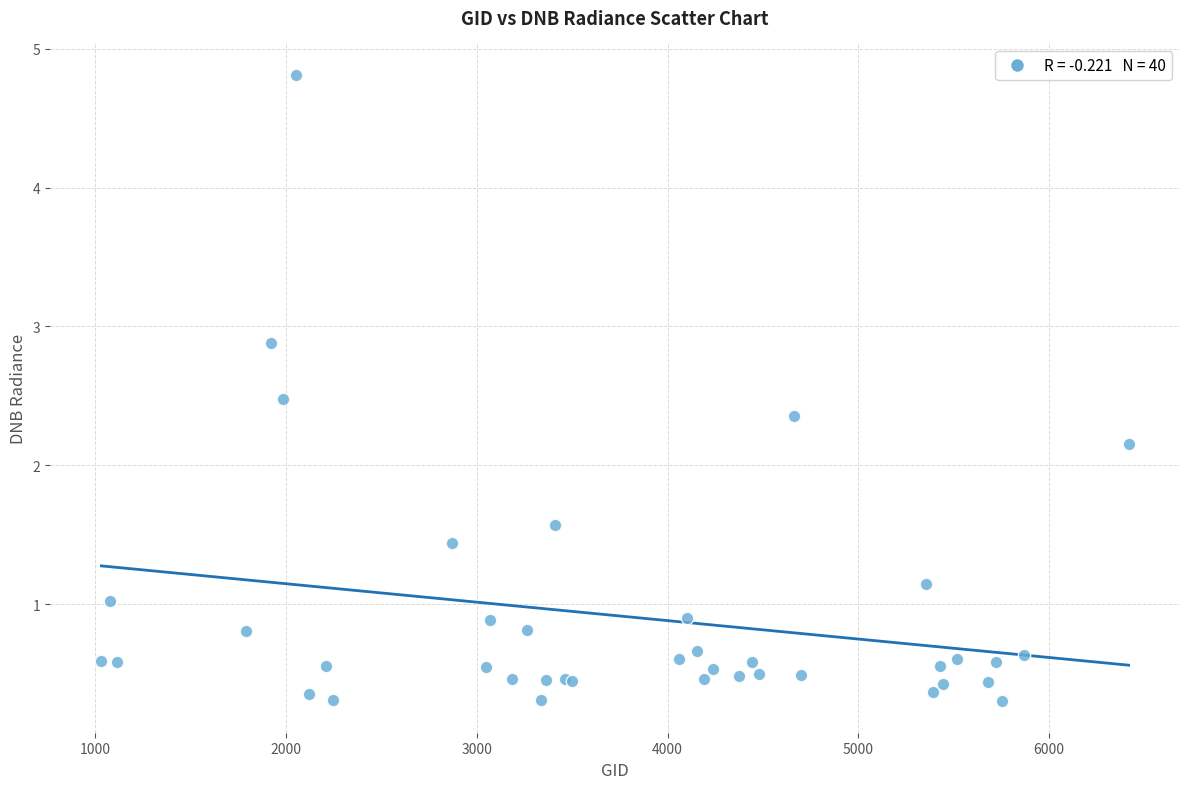

What Y value in the scatter plot is closest to 2?

2.2